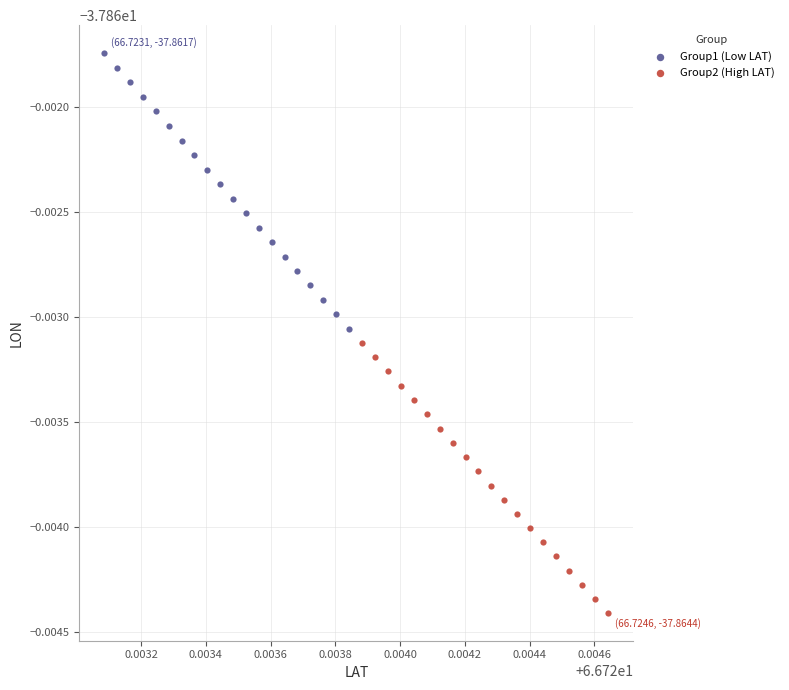

Which series contains the lowest Y value?

Group2 (High LAT)